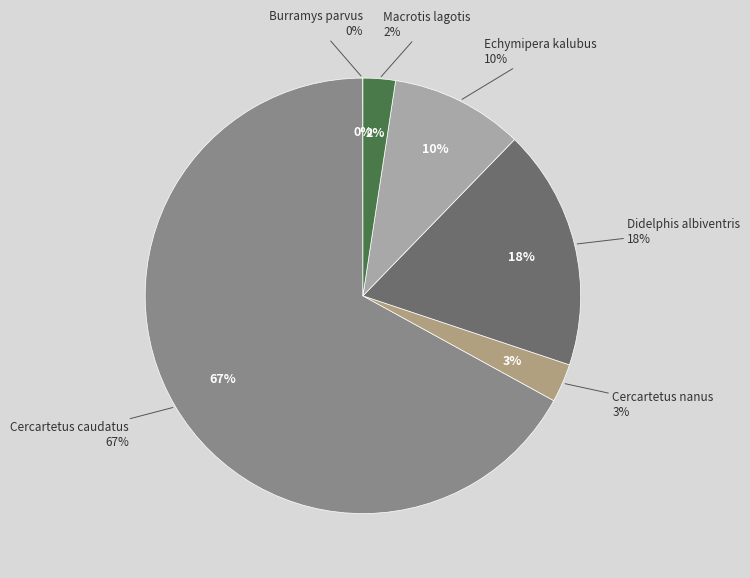

What is the total percentage of Didelphis albiventris and Echymipera kalubus?

27.7%